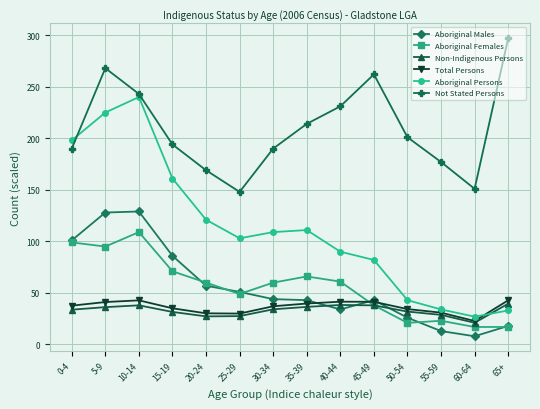

Which series changed the most between 15-19 and 55-59?

Aboriginal Persons